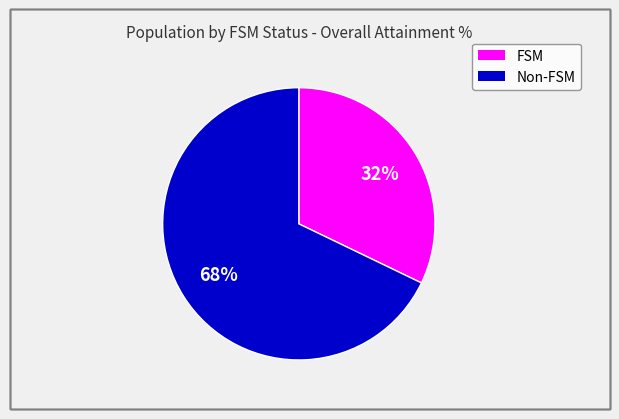

Which slice is the largest?

Non-FSM